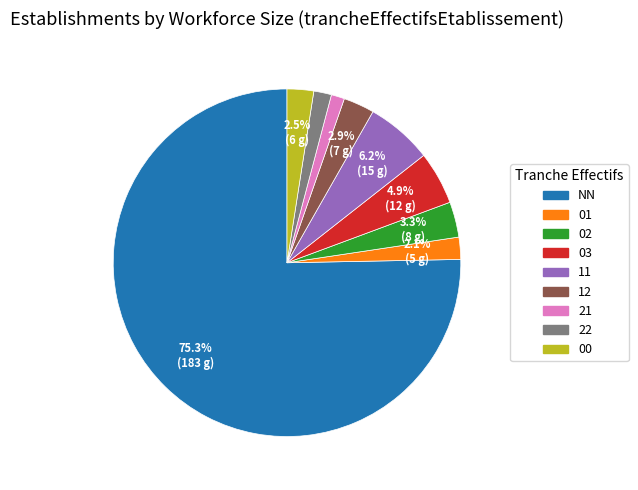

To the nearest percent, what portion does 01 represent?

2%